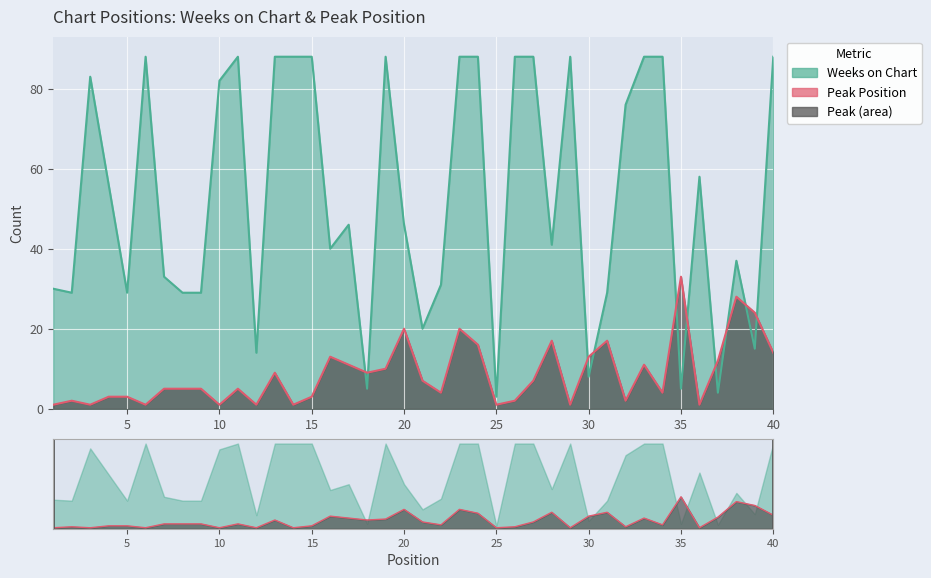

What is the value of the Weeks on Chart point at the 22nd from the left?

31